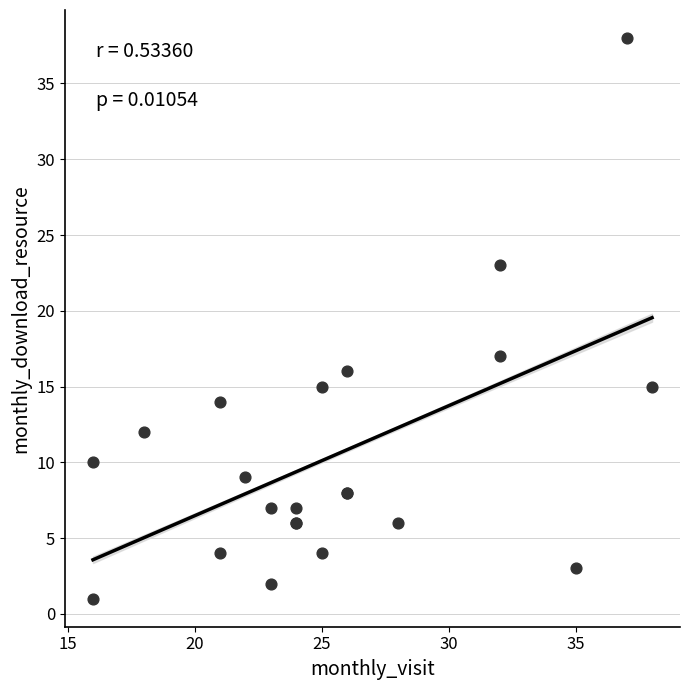

What Y value in the scatter plot is closest to 19?

17